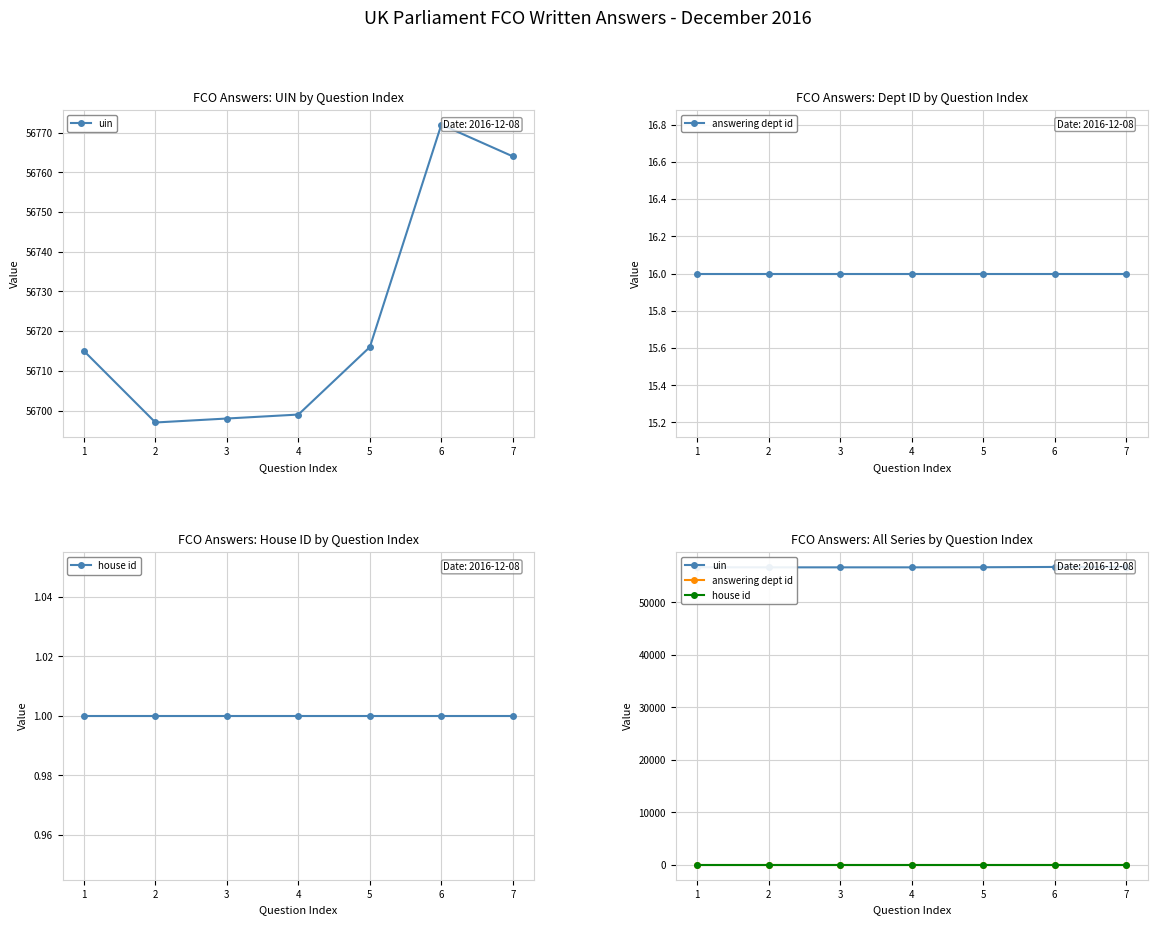

True or false: answering dept id and uin intersect in this chart.

False